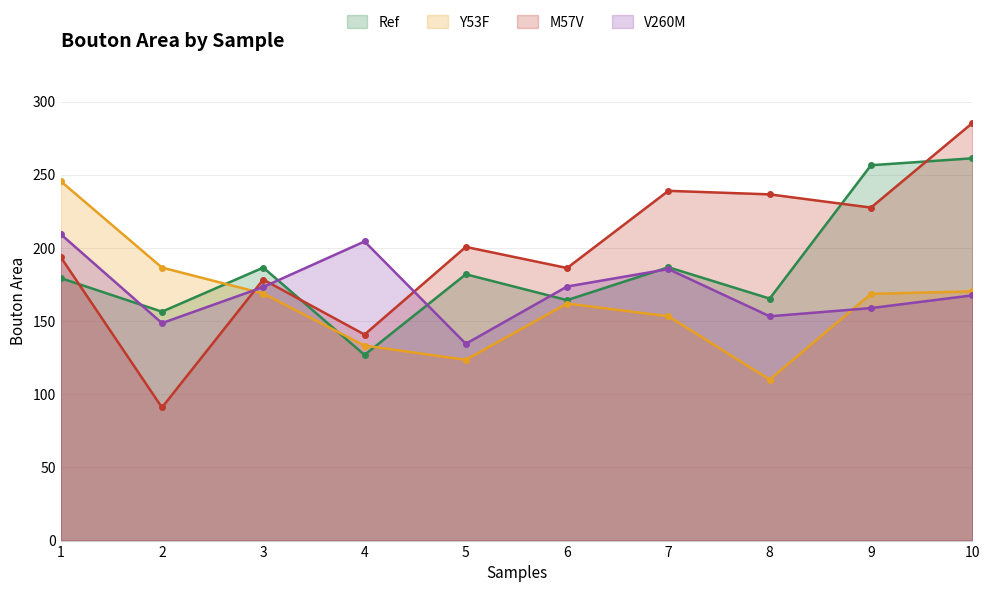

Where does the Y53F series first go above 168?

1